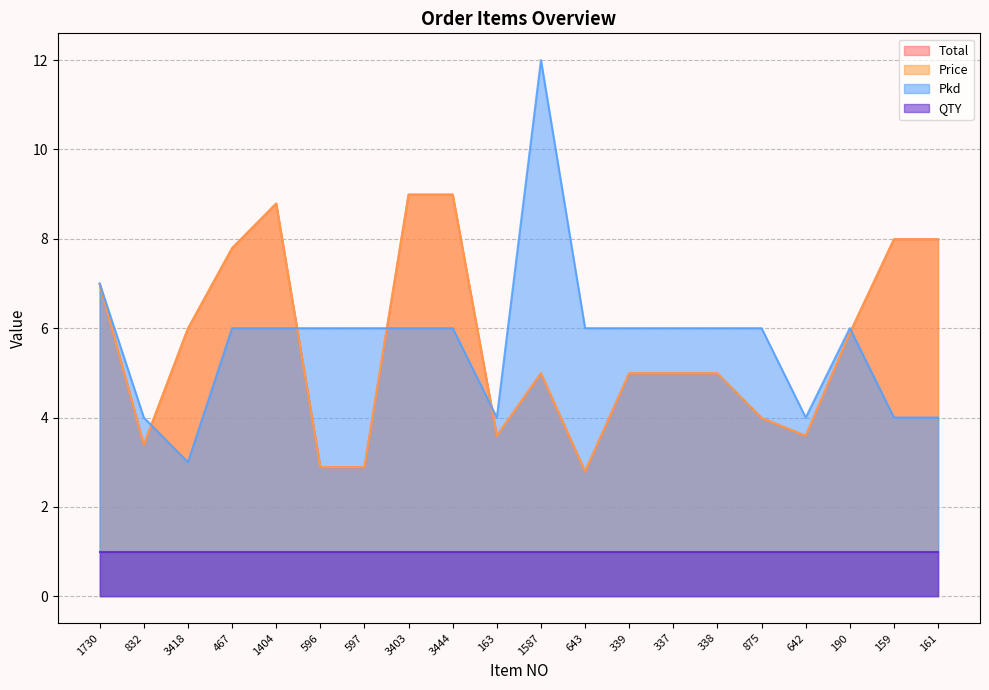

What is the difference between the highest and lowest values at 3403?

3.0